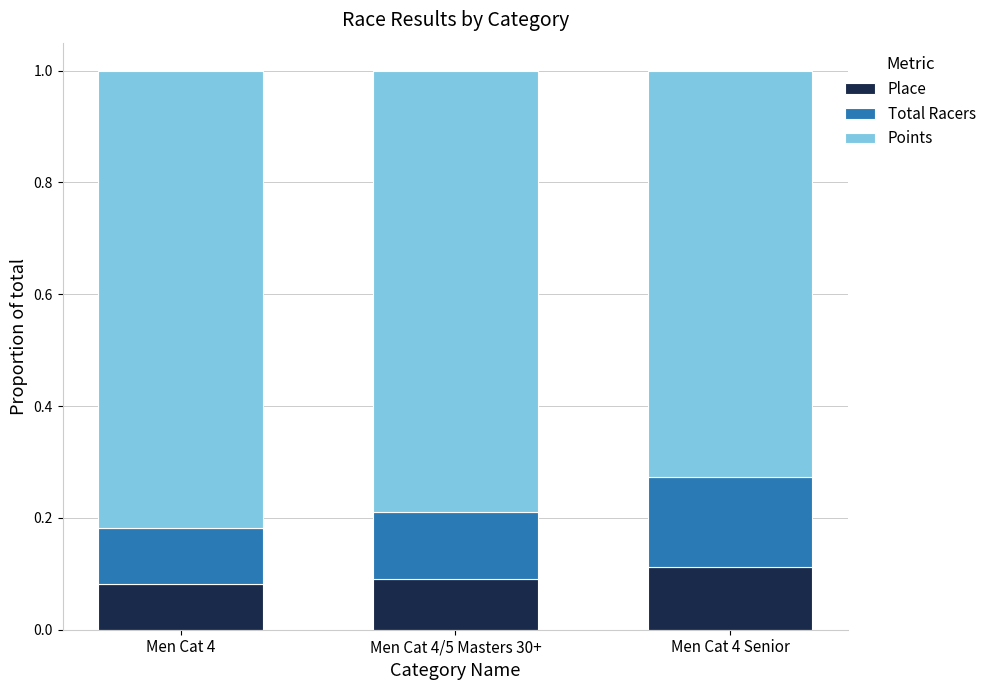

Are the bars grouped side by side (vs. stacked)?

No